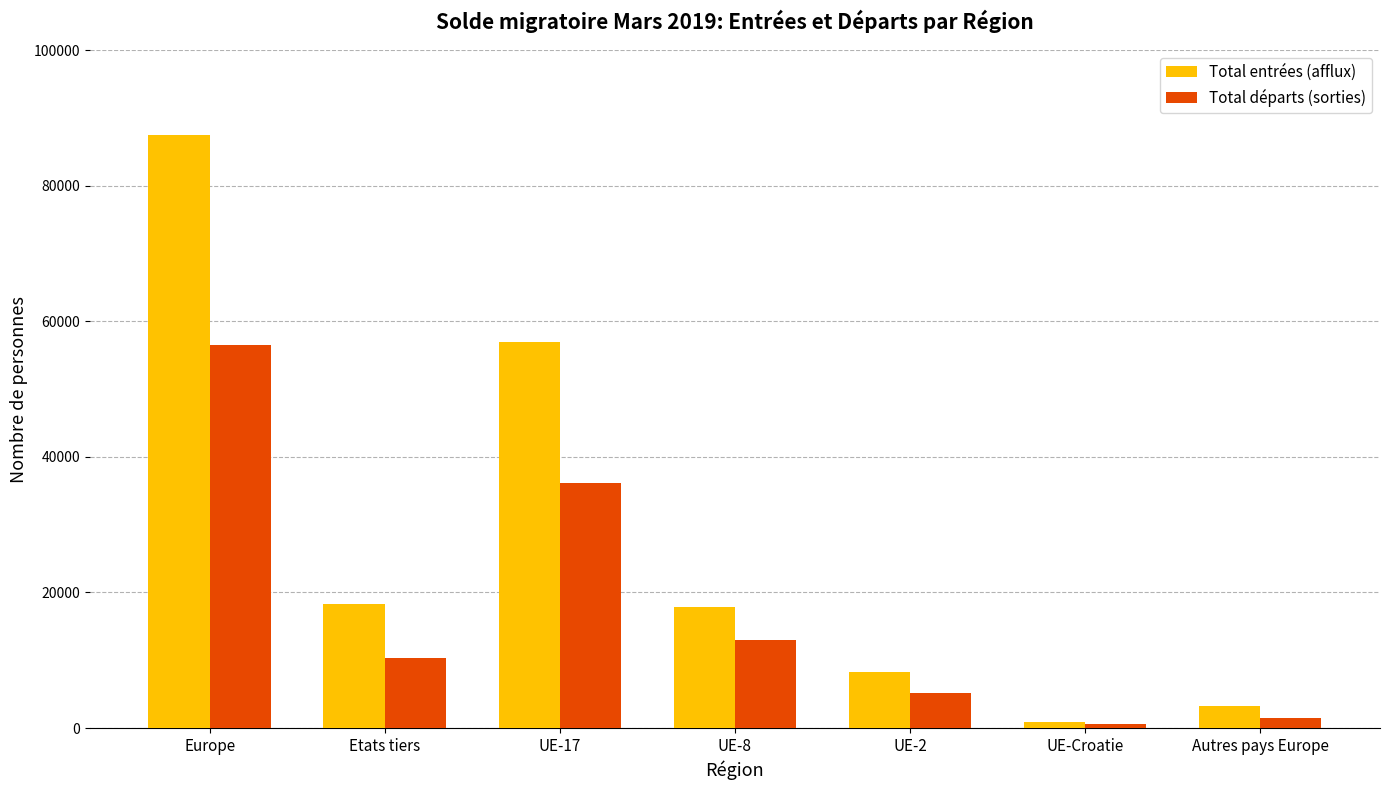

At UE-8, list the series in order from smallest to largest.

Total départs (sorties), Total entrées (afflux)